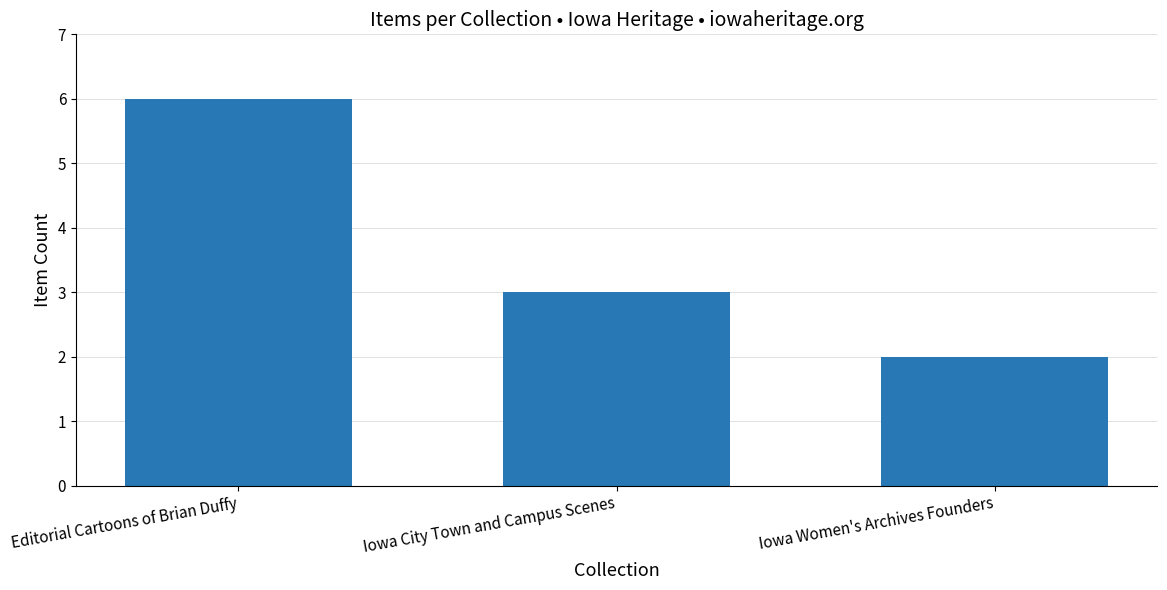

List the labels in order of value, smallest first.

Iowa Women's Archives Founders, Iowa City Town and Campus Scenes, Editorial Cartoons of Brian Duffy